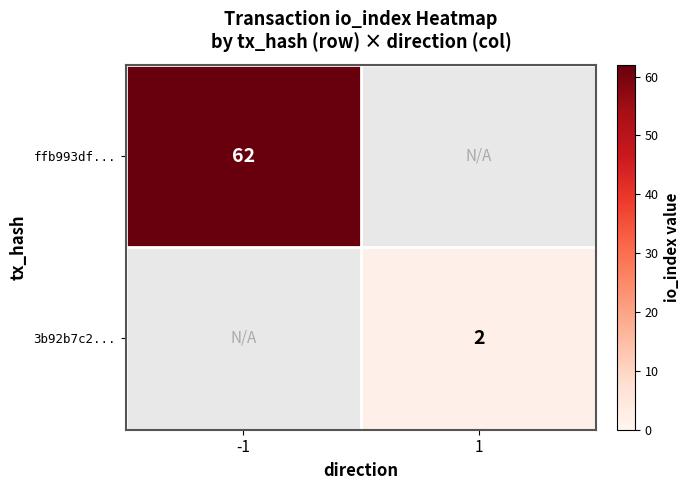

The value of ffb993df... at -1 is 84. True or false?

False